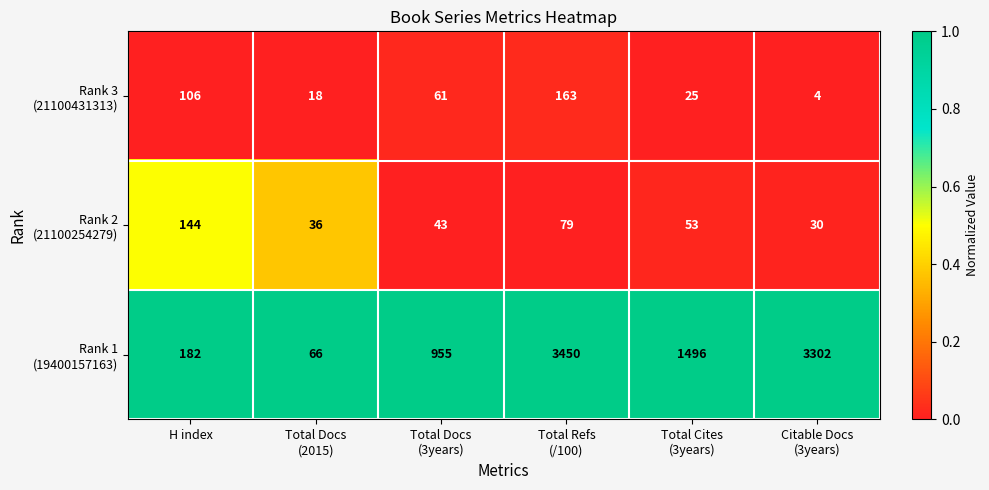

How many categories are shown in the chart?

6